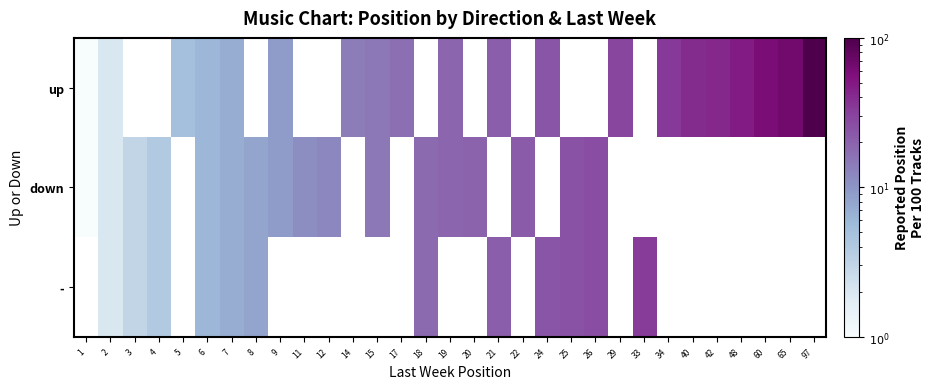

What is the greatest value displayed?

97.0